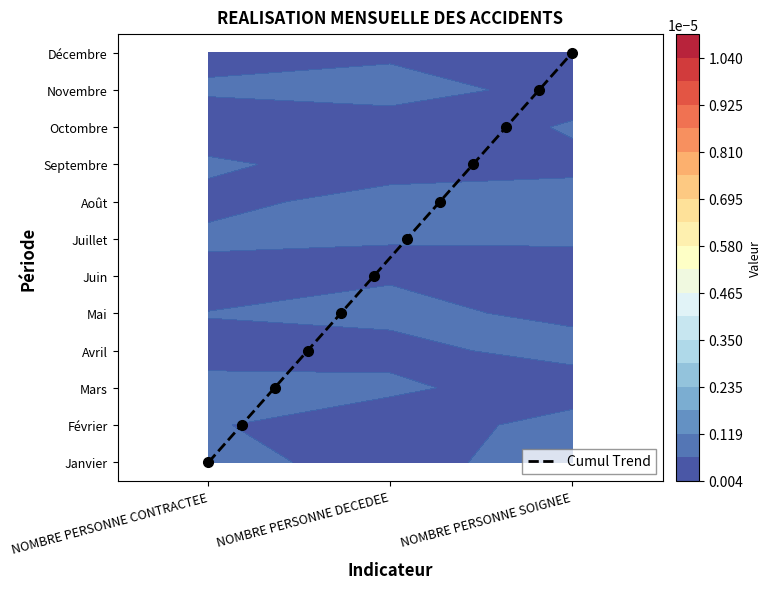

What is the greatest value displayed?

11